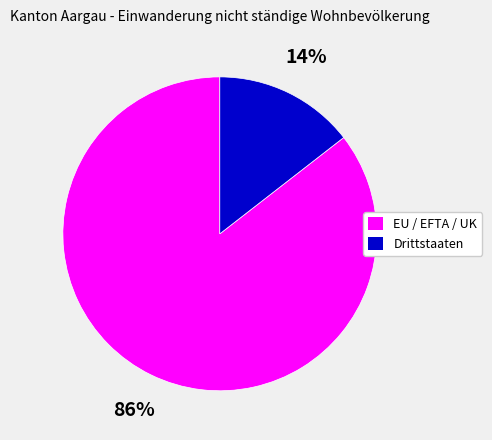

Count the number of slices in the pie.

2